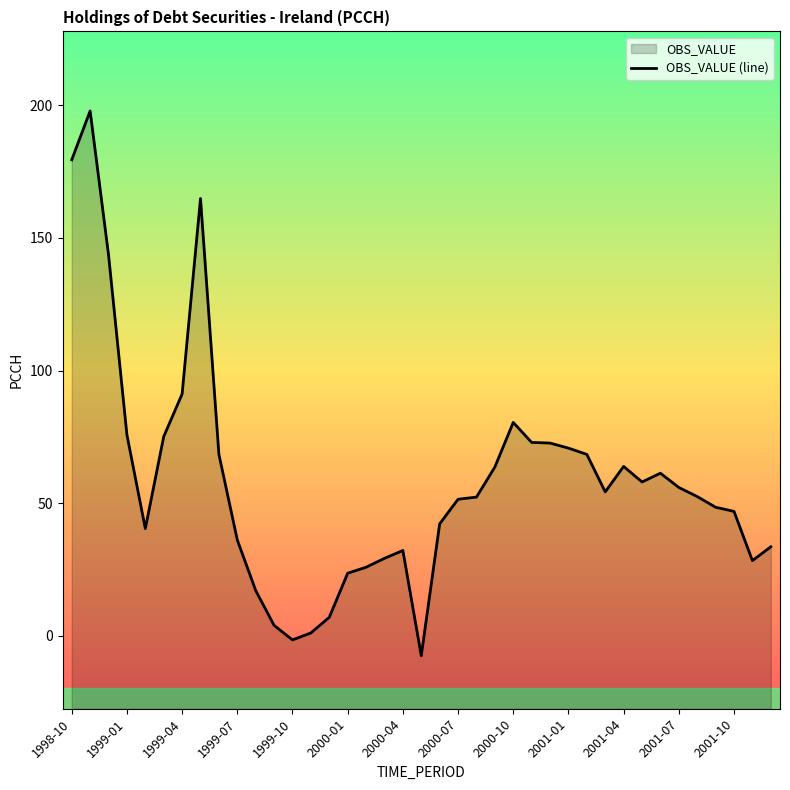

How many distinct data groups are displayed?

1